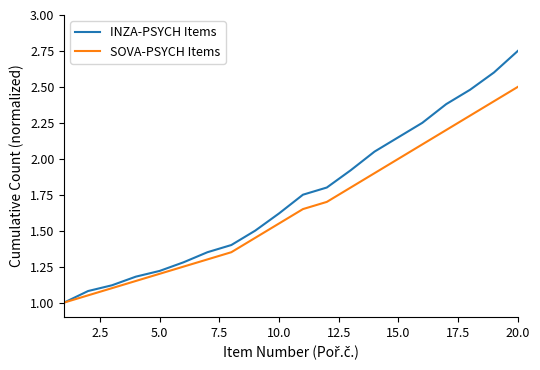

What is the highest value of the SOVA-PSYCH Items series?

2.5